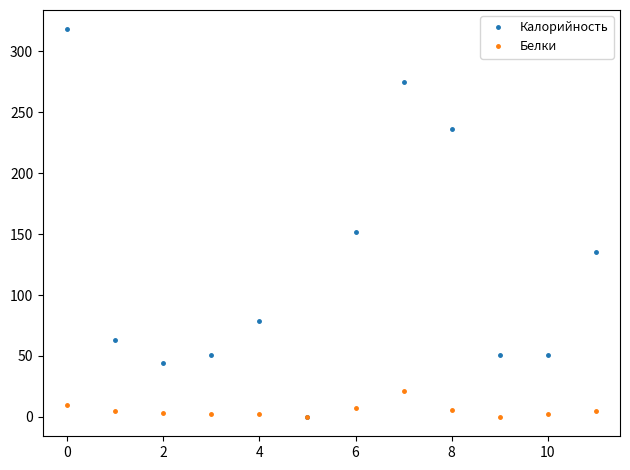

Which series has the widest spread of values?

Калорийность